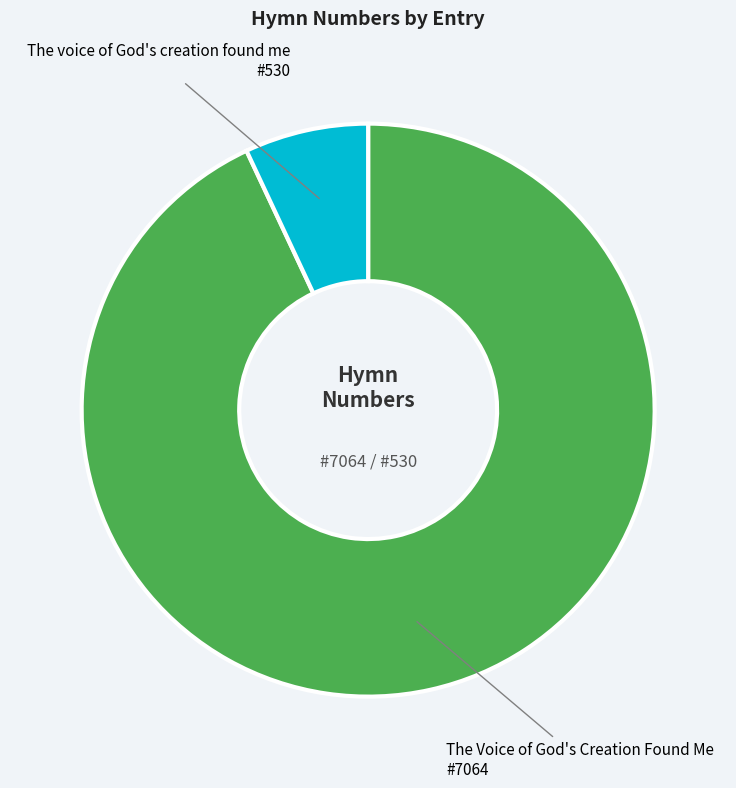

True or false: The voice of God's creation found me accounts for 7% of the total.

True